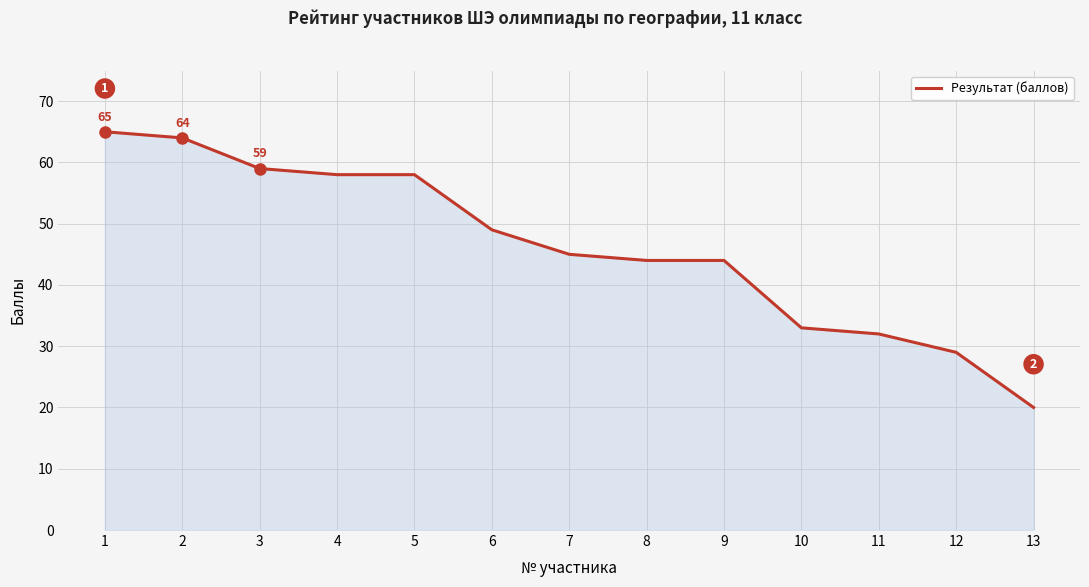

What is the difference between the maximum and minimum values?

45